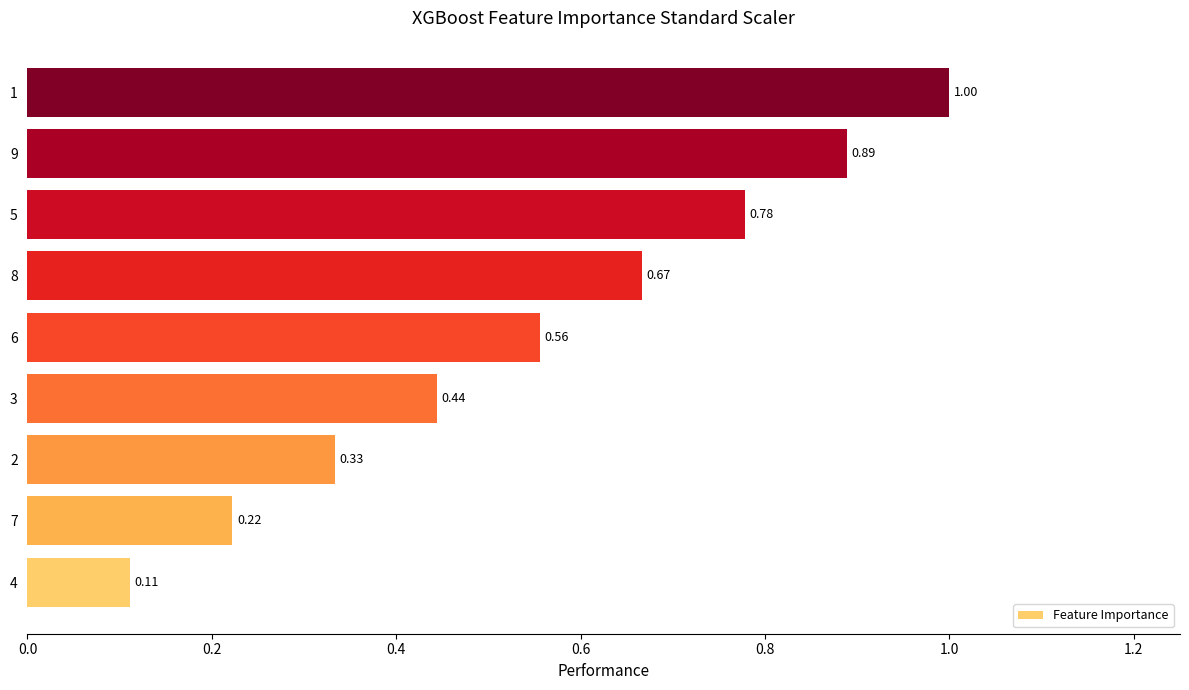

Count the values in the range 0 to 1.

9